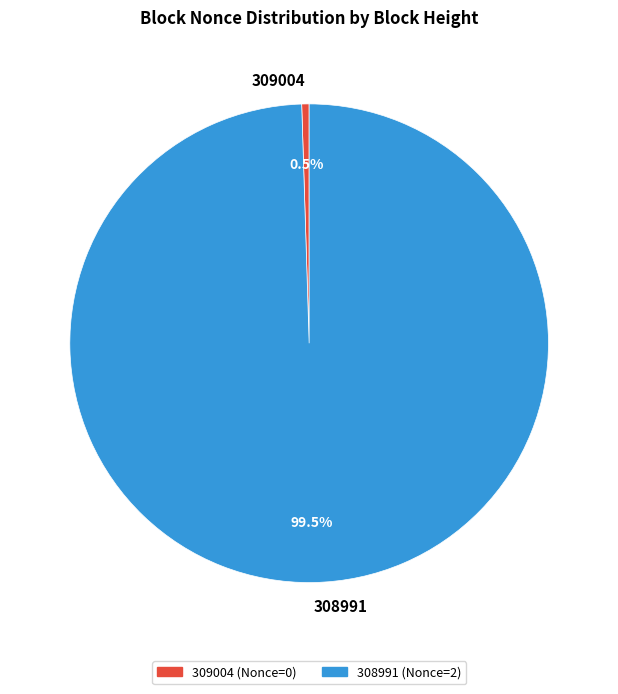

Which slice is the smallest?

309004